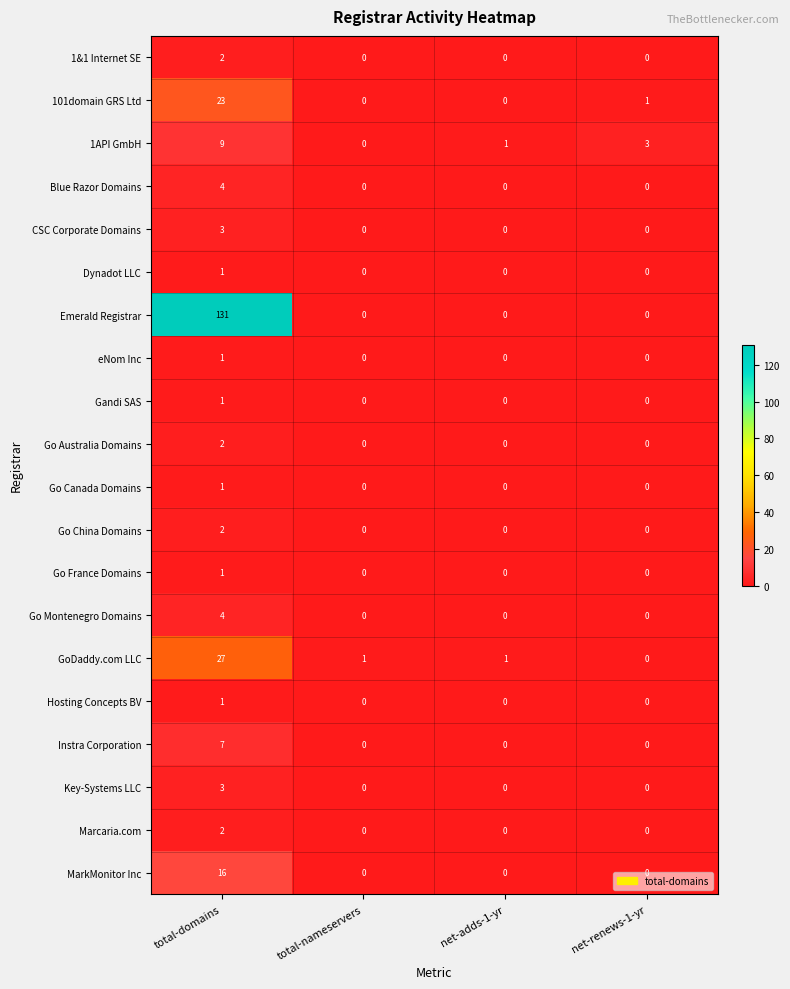

What is the difference between the GoDaddy.com LLC values at net-renews-1-yr and total-domains?

27